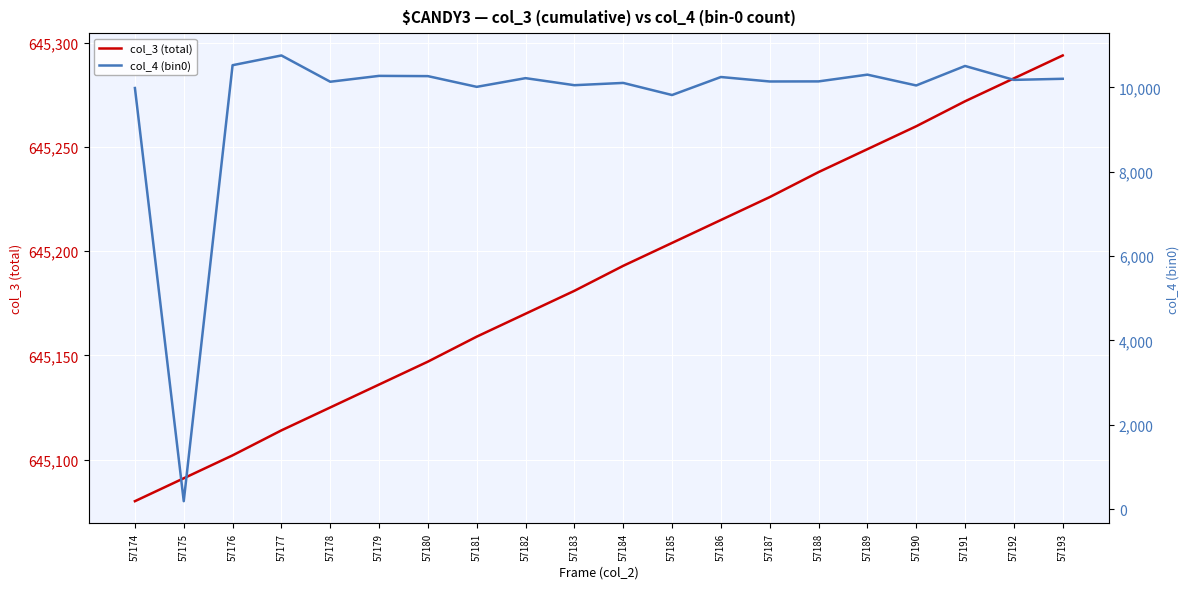

What is the difference between the second highest and second lowest values in the col_3 (total) series?

192